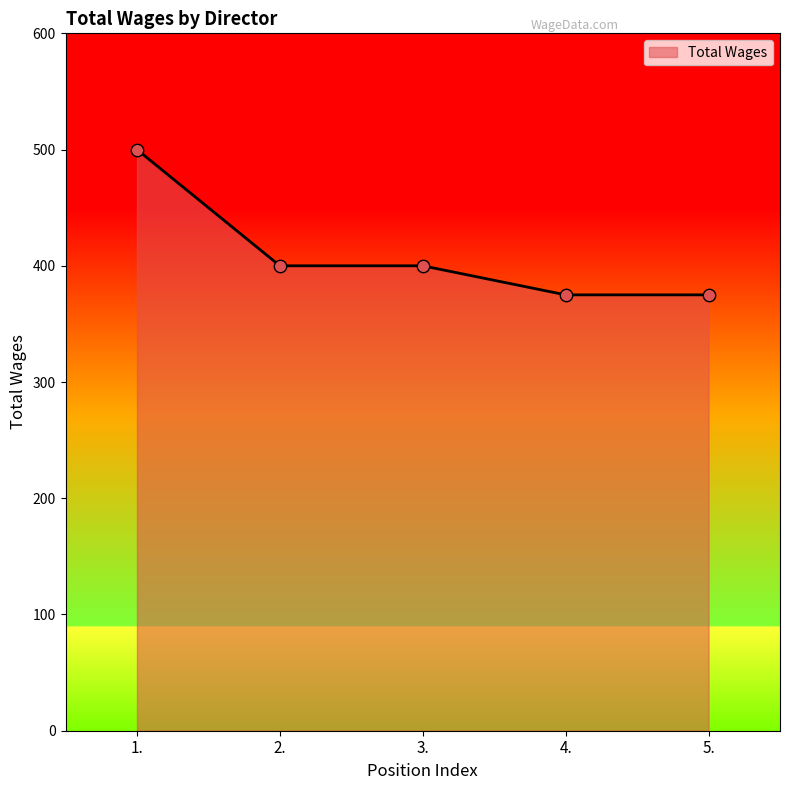

Between 2. and 4., which is larger?

2.